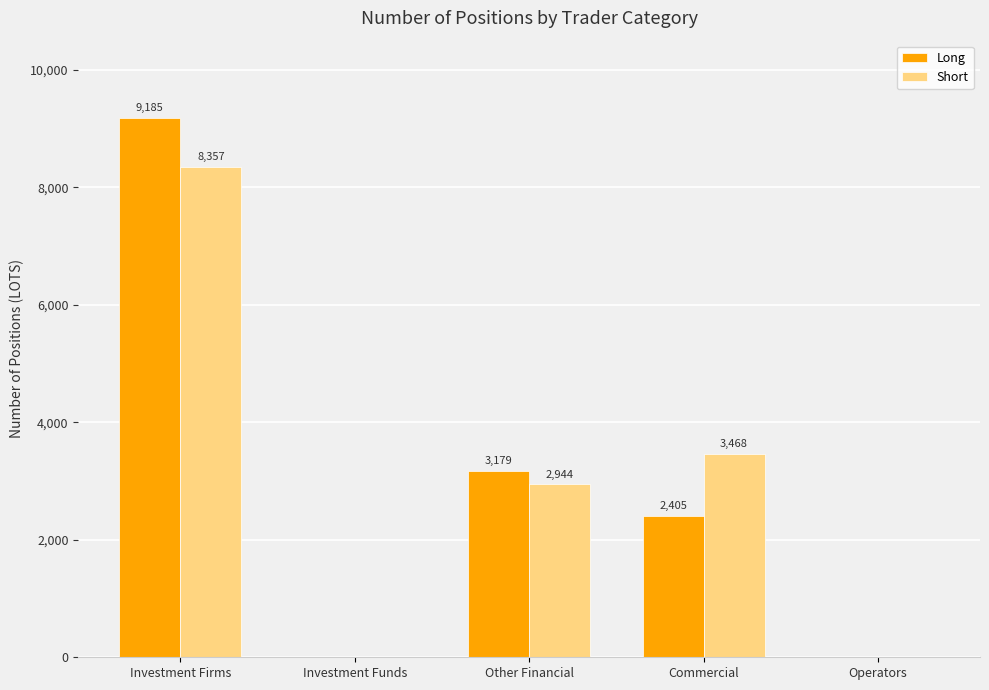

The value of Long at Investment Funds is 0.0. True or false?

True